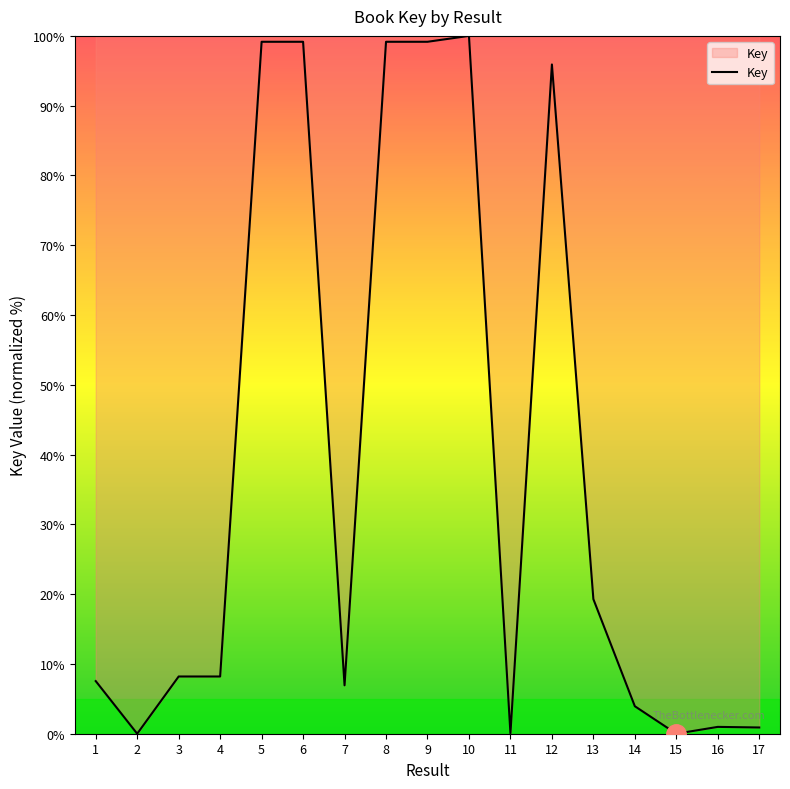

What is the change in value from 9 to 14?

-95.2